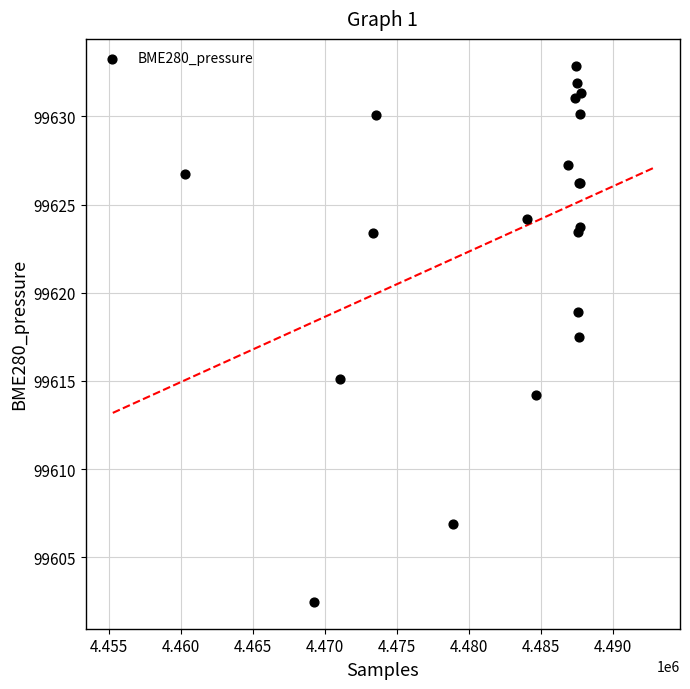

What Y value in the scatter plot is closest to 99617?

99617.5